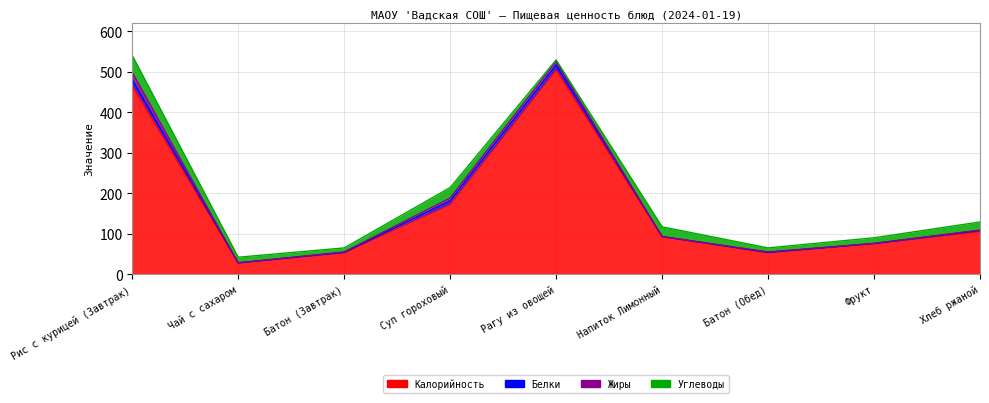

At how many categories does at least one series exceed 136?

3